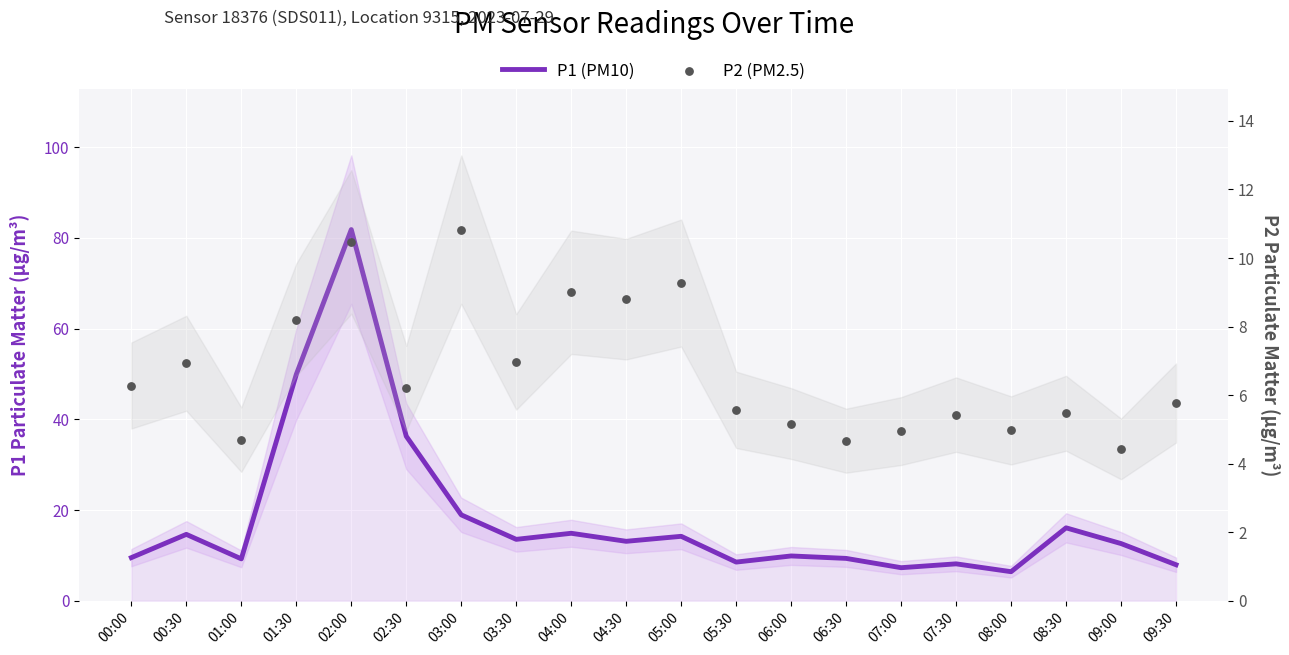

Which series contains the highest Y value?

P1 (PM10)